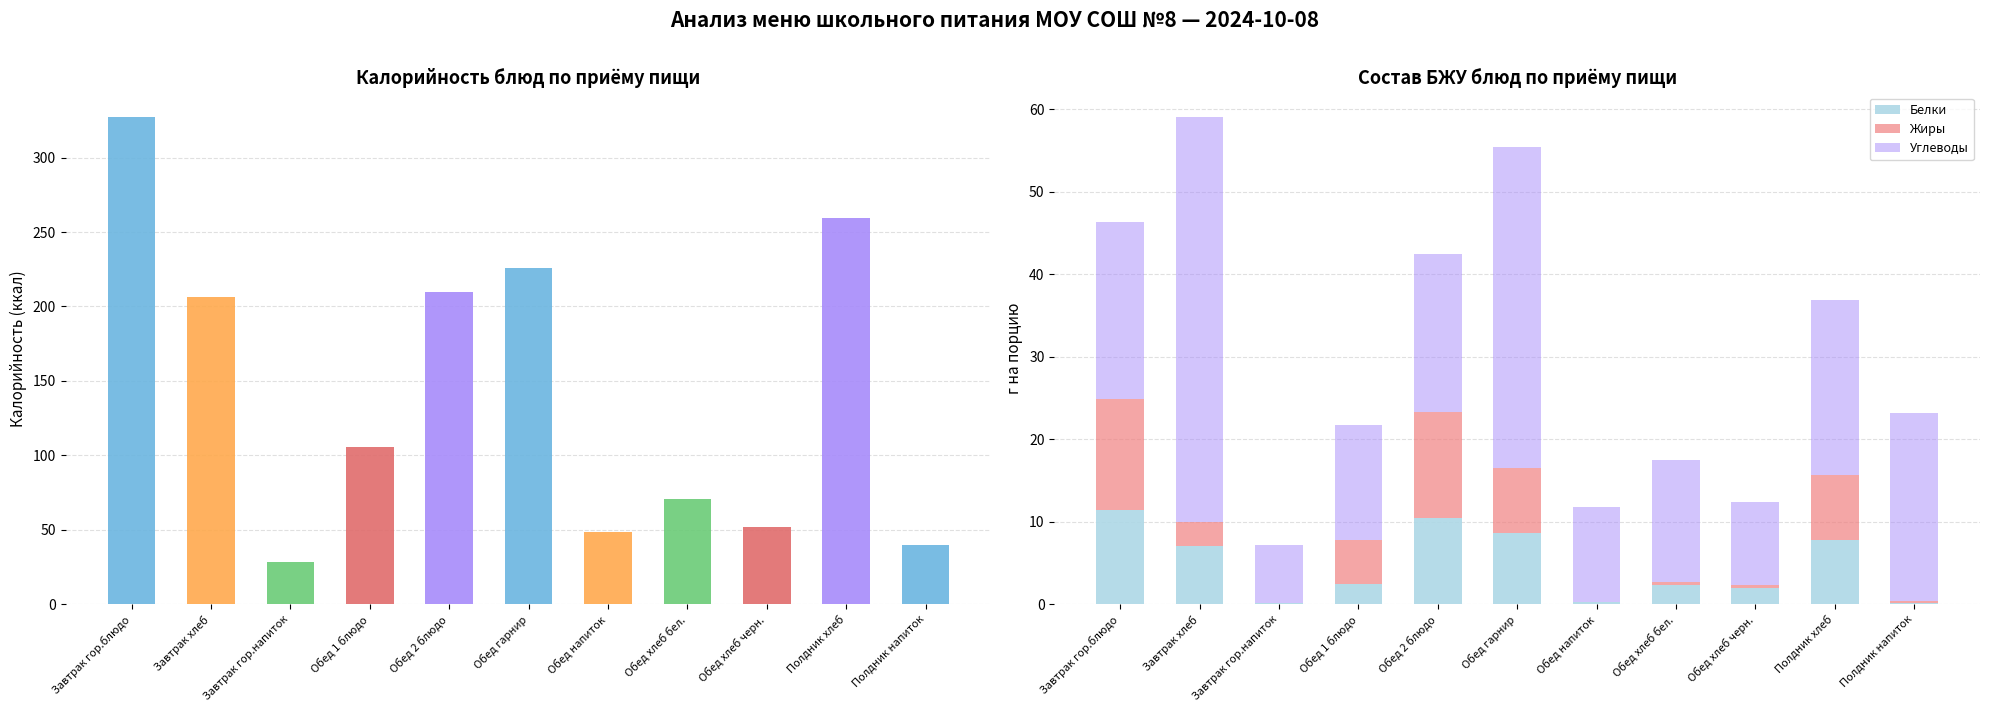

How many data points in Белки are above 2?

7